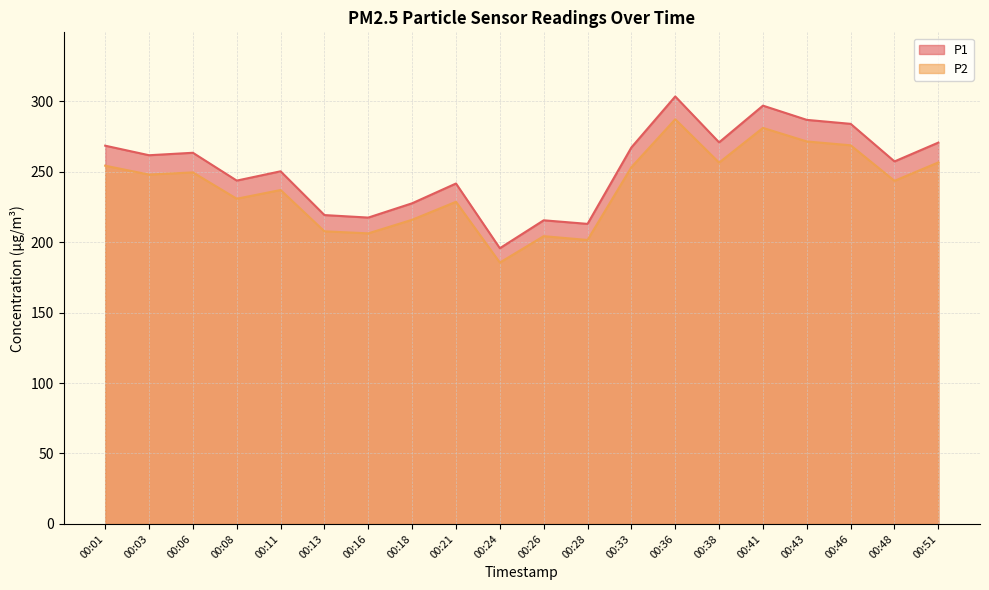

How many data points in P2 are above 247?

10